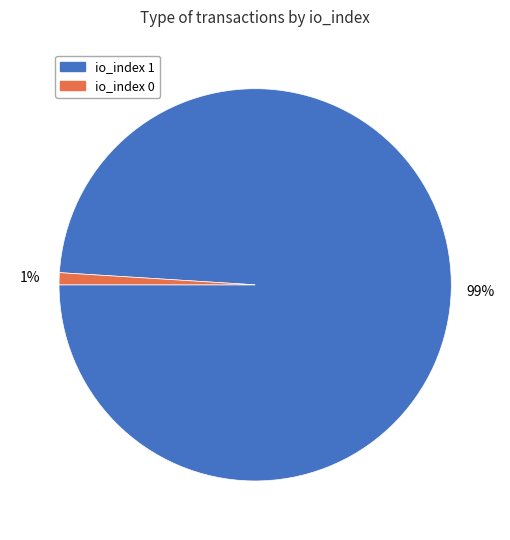

True or false: io_index 1 accounts for 89% of the total.

False